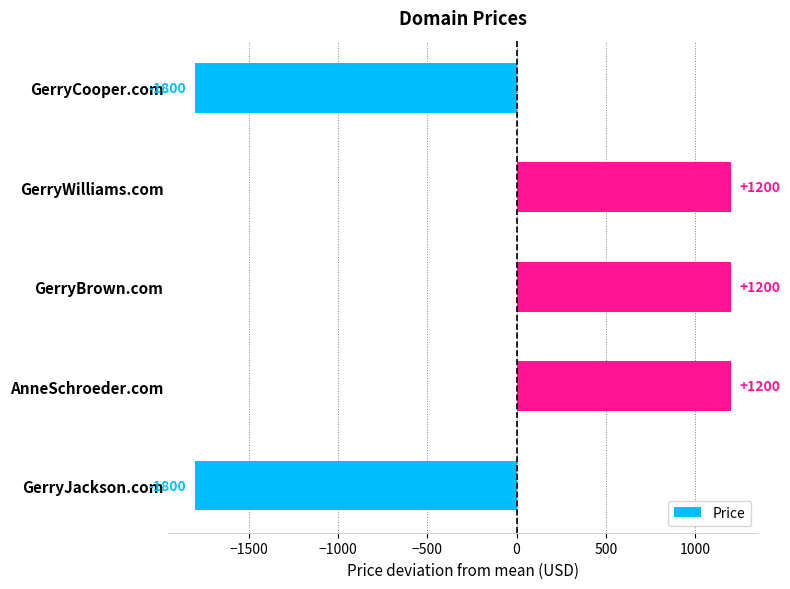

Are the bars horizontal?

Yes